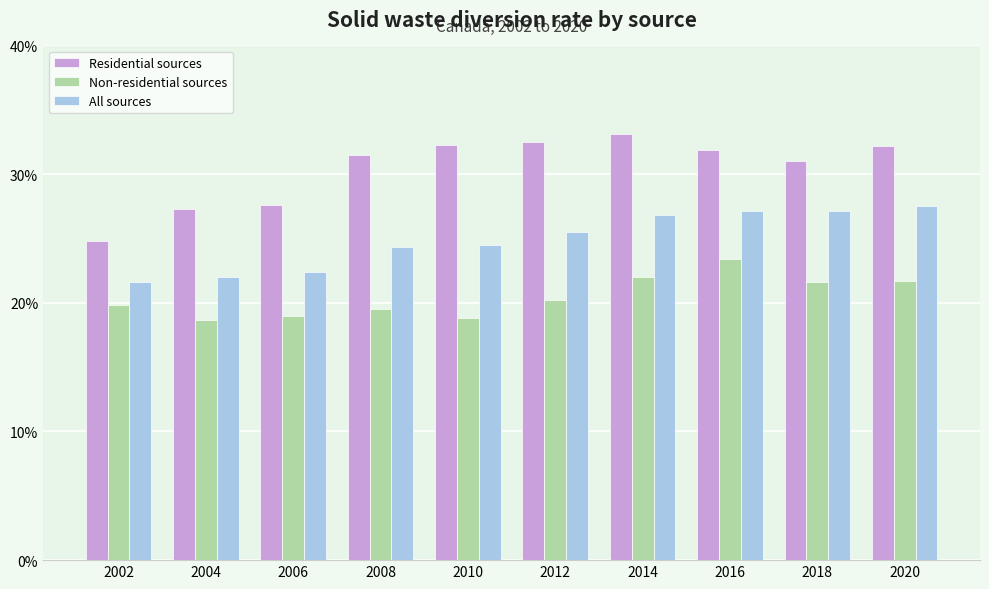

The value of Residential sources at 2016 is 31.9. True or false?

True